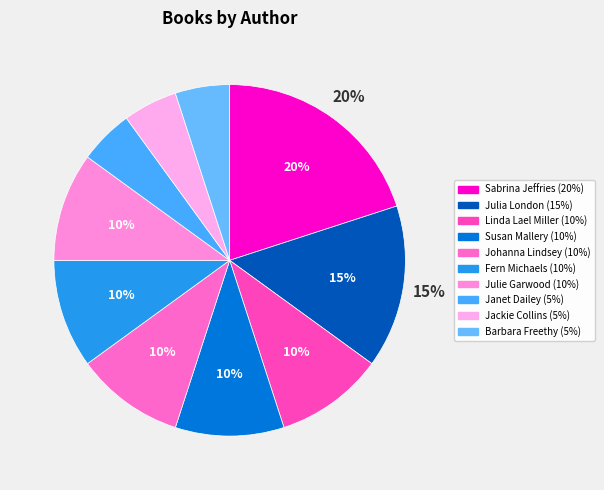

How many segments does this pie chart have?

10